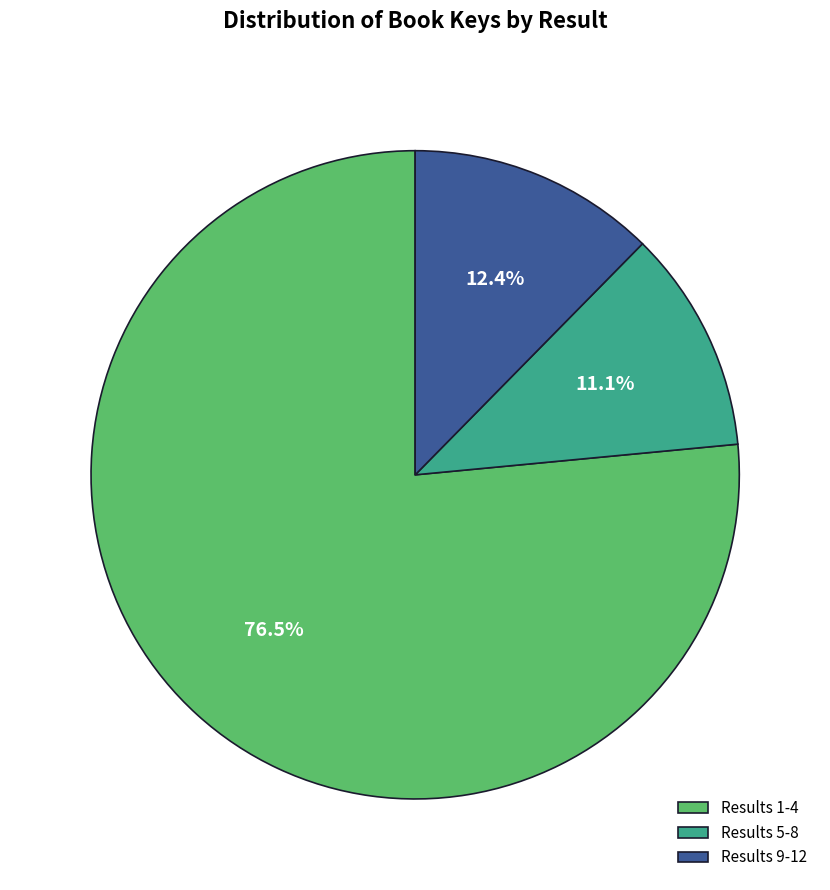

What percentage is NOT represented by Results 5-8?

88.9%